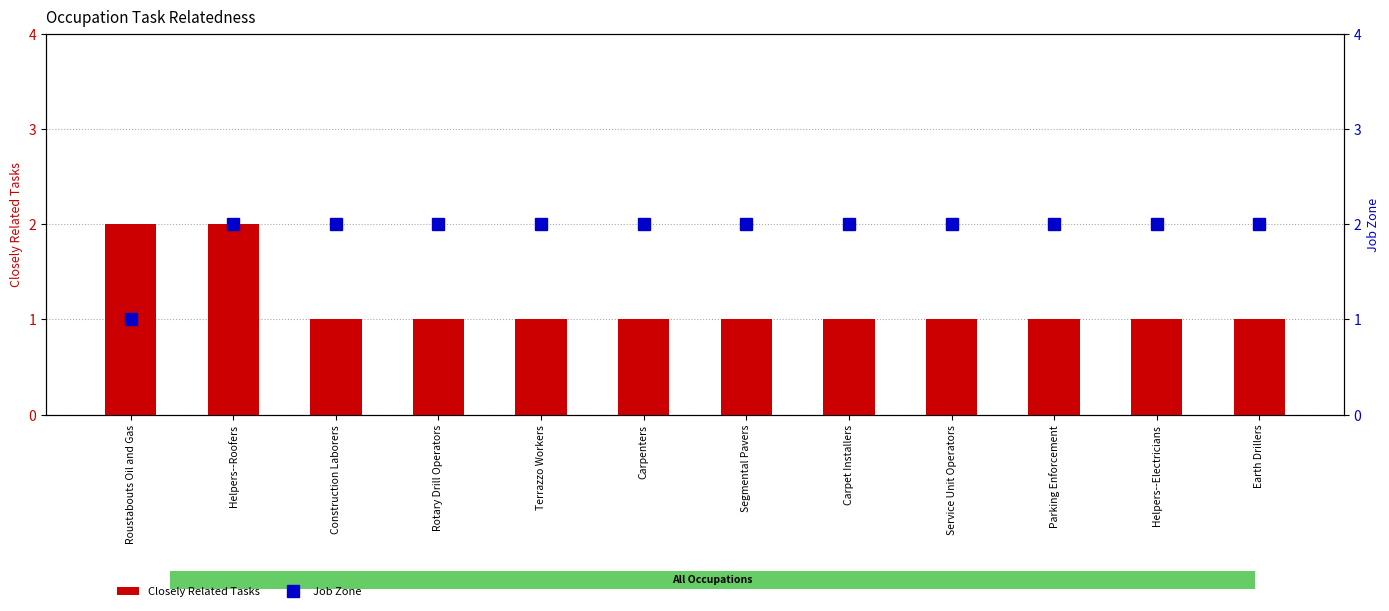

What is the label of the 9th bar from the right?

Rotary Drill Operators